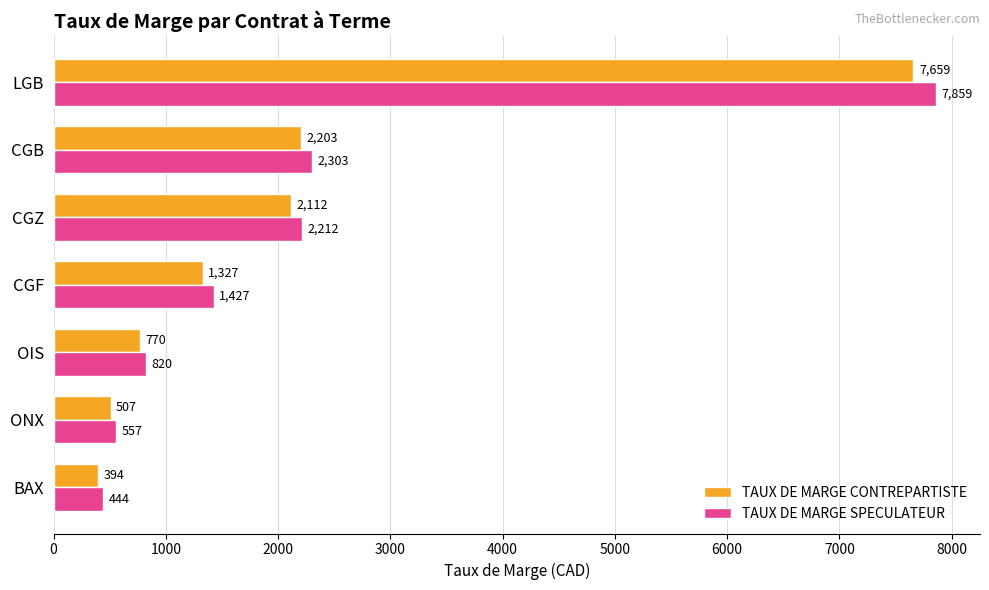

What are all the series names shown in the legend?

TAUX DE MARGE CONTREPARTISTE, TAUX DE MARGE SPECULATEUR